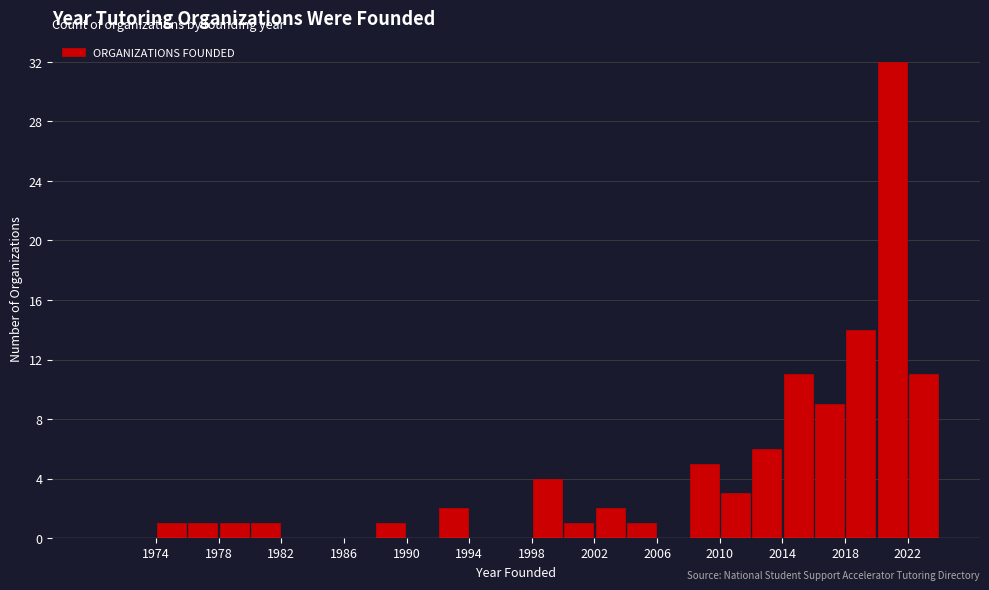

Reading left to right, transcribe this chart: for each bar, give the range it covers on the x-axis and its height. The values are not printed on the chart, so give them approximately, as read against the axis.

1970 to 1972: 0
1972 to 1974: 0
1974 to 1976: 1
1976 to 1978: 1
1978 to 1980: 1
1980 to 1982: 1
1982 to 1984: 0
1984 to 1986: 0
1986 to 1988: 0
1988 to 1990: 1
1990 to 1992: 0
1992 to 1994: 2
1994 to 1996: 0
1996 to 1998: 0
1998 to 2000: 4
2000 to 2002: 1
2002 to 2004: 2
2004 to 2006: 1
2006 to 2008: 0
2008 to 2010: 5
2010 to 2012: 3
2012 to 2014: 6
2014 to 2016: 11
2016 to 2018: 9
2018 to 2020: 14
2020 to 2022: 32
2022 to 2024: 11